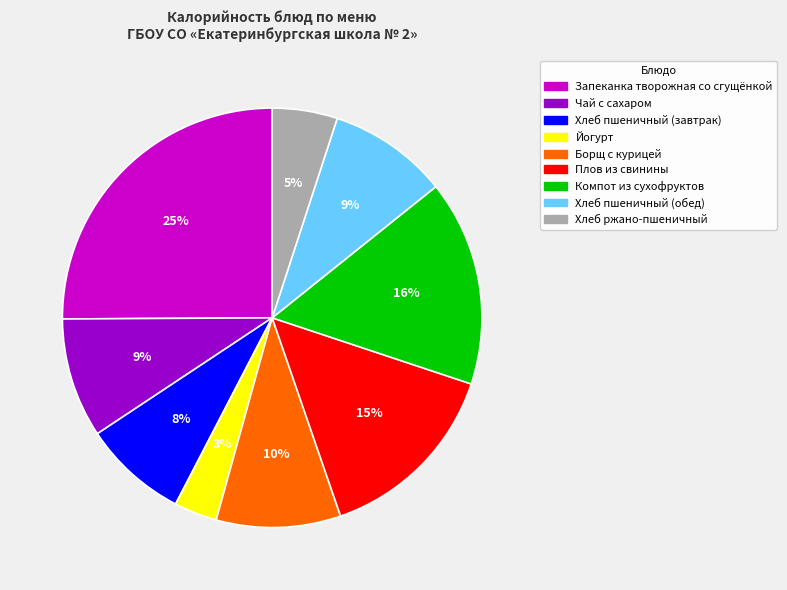

Does Йогурт account for over 50% of the chart?

No